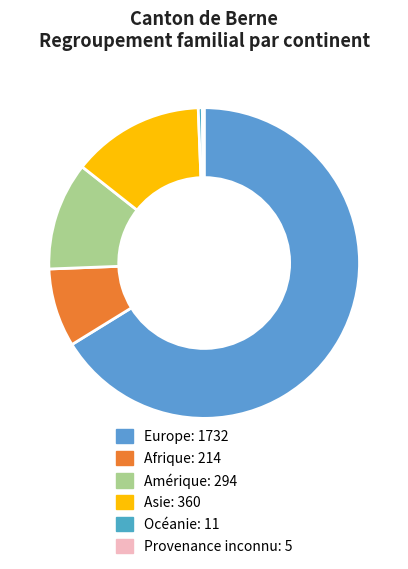

Rank the categories by value from lowest to highest.

Provenance inconnu, Océanie, Afrique, Amérique, Asie, Europe